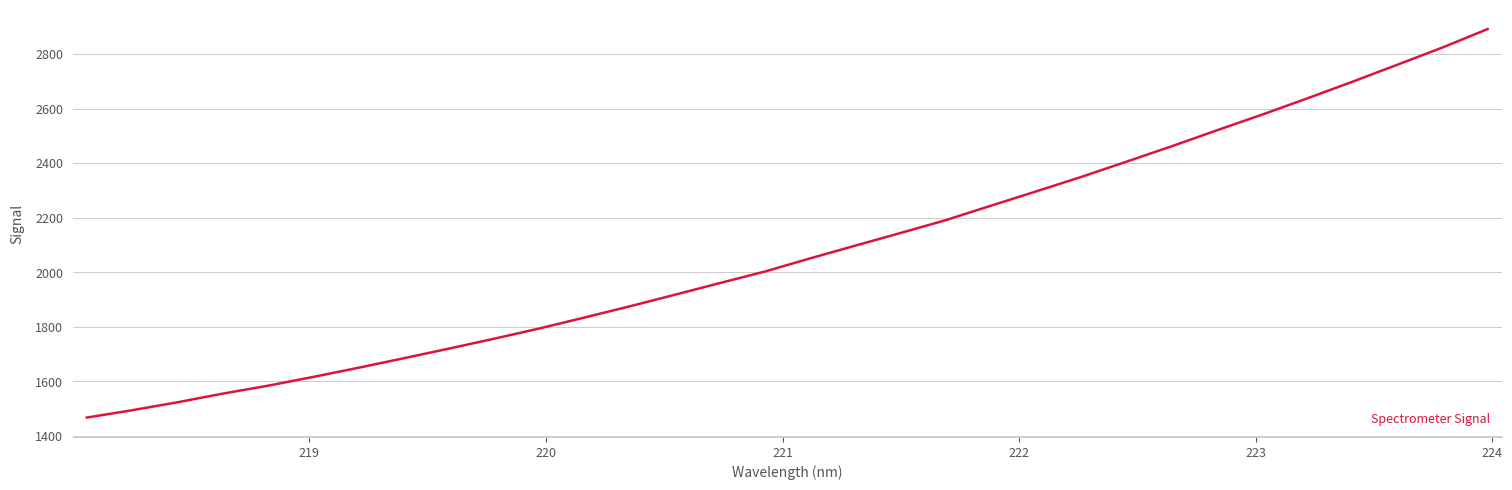

What is the smallest value displayed?

1467.2